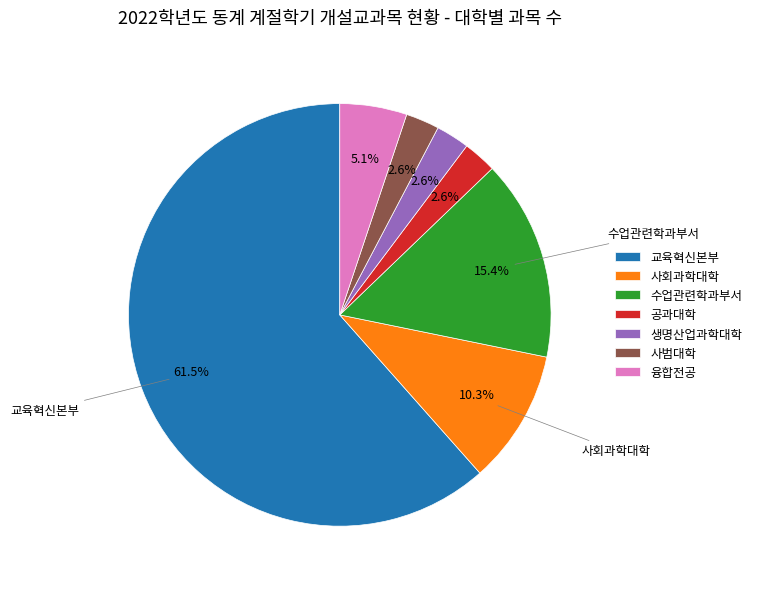

How many slices are in this pie chart?

7